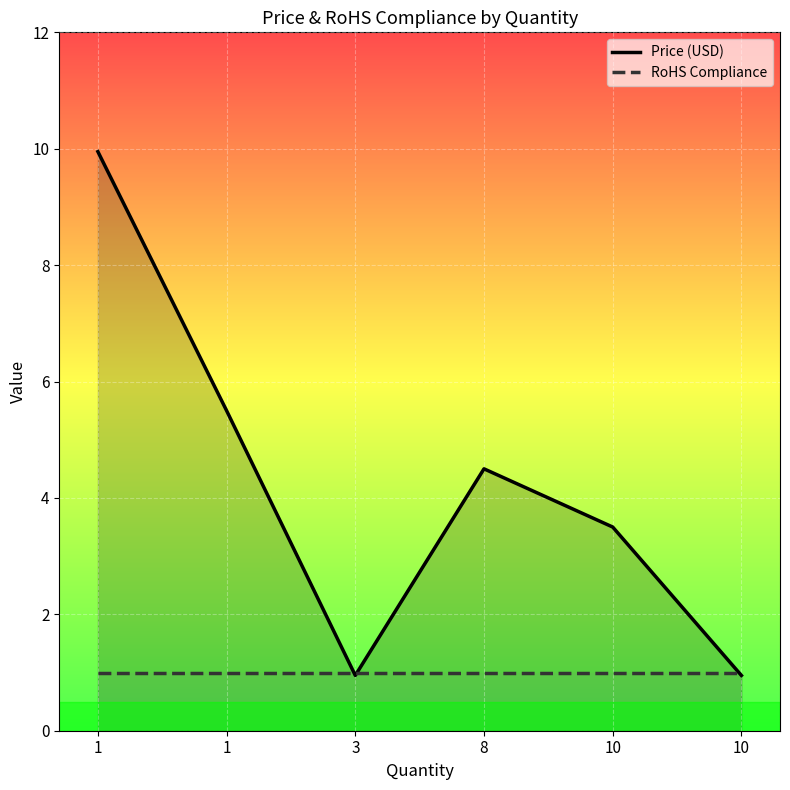

List the labels in order of Price (USD) value, smallest first.

3, 10, 10, 8, 1, 1